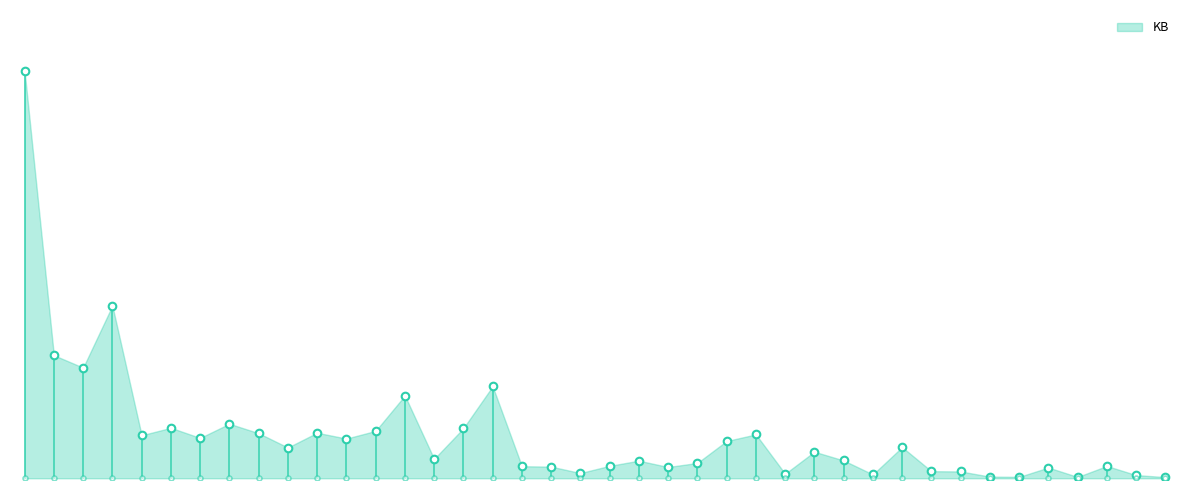

What is the change in value from gc.ca to ac.th?

+470.6